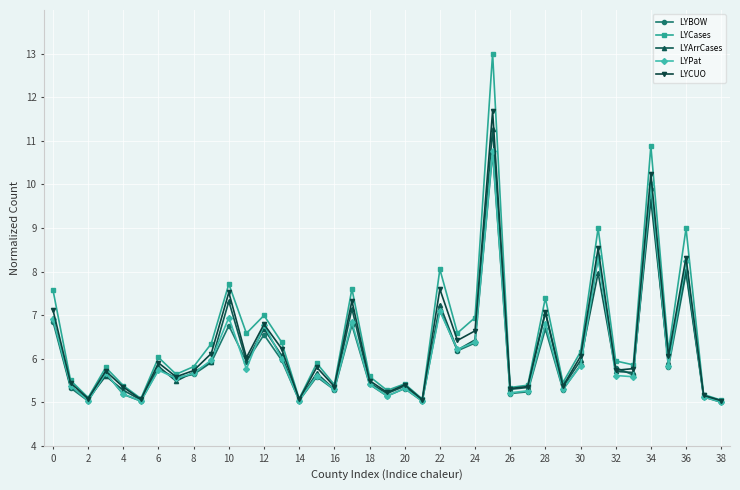

What is the value of the LYCUO point at the 6th from the left?

5.1